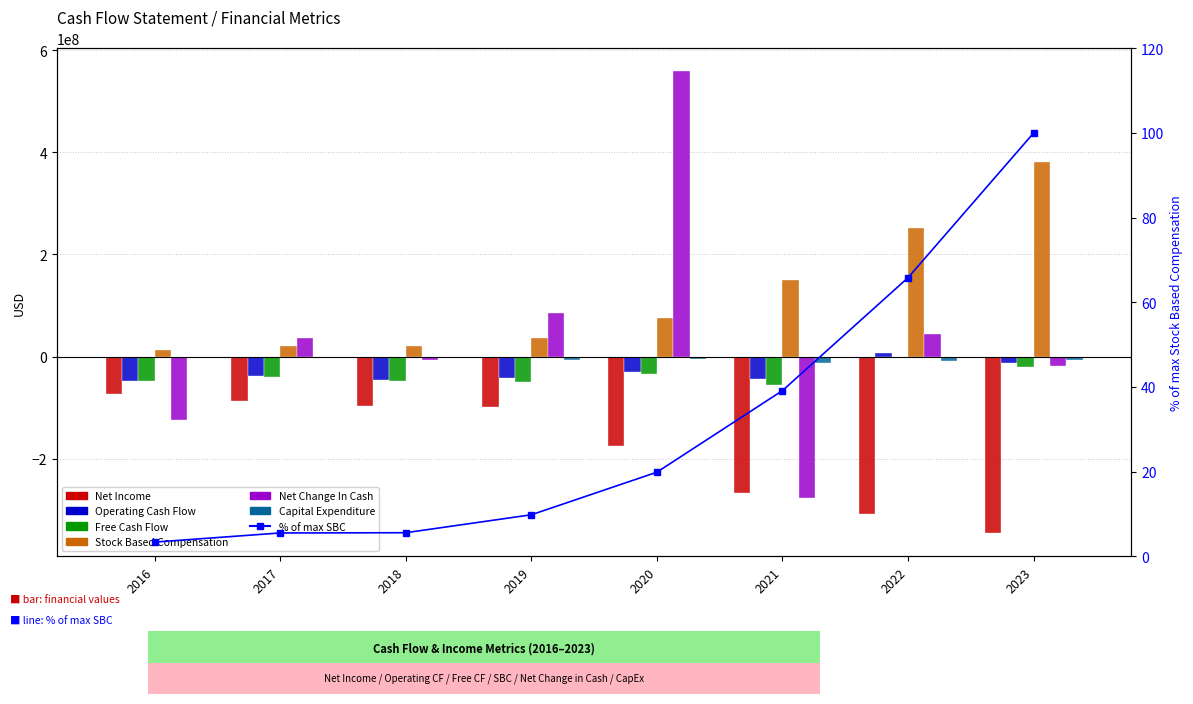

What is the approximate value of Net Income at 2016, to the nearest 10?

-73486000